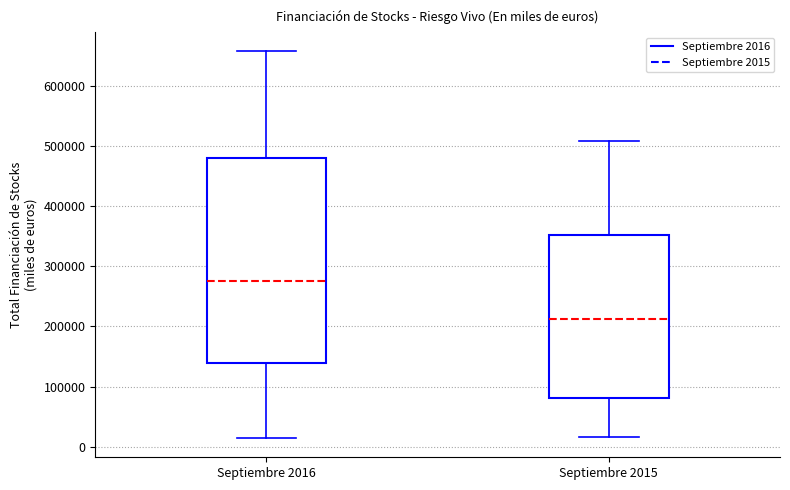

Reading left to right, transcribe this box plot: for each box, give where its median line is, the range the box spans, and where its two whiskers end, as read against the y-axis. The values are not printed on the chart, so give them approximately, as read against the axis.

Septiembre 2016: median 270000, box 140000 to 480000, whiskers 10000 to 660000
Septiembre 2015: median 210000, box 80000 to 350000, whiskers 20000 to 510000